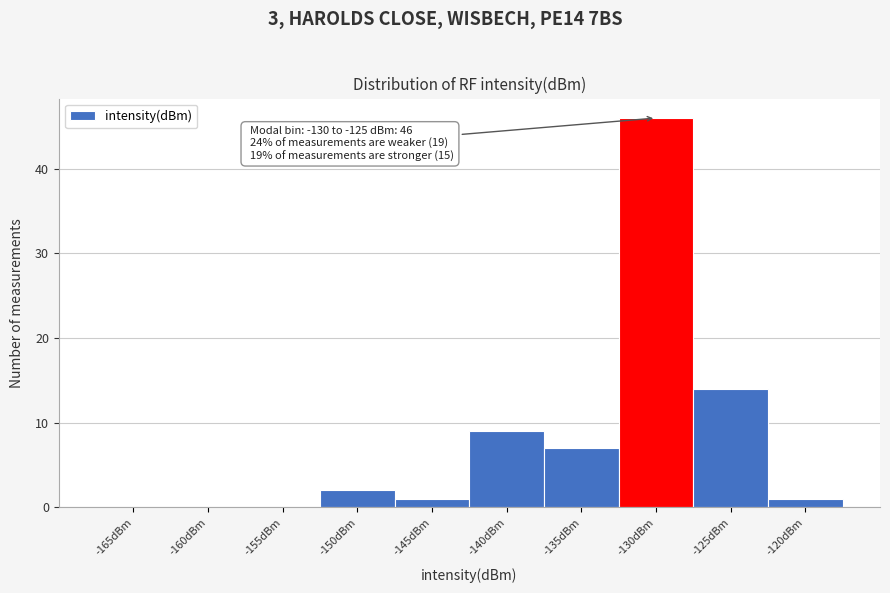

Reading right to left, list all the values displayed in this chart.

-120dBm=1	-125dBm=14	-130dBm=46	-135dBm=7	-140dBm=9	-145dBm=1	-150dBm=2	-155dBm=0	-160dBm=0	-165dBm=0